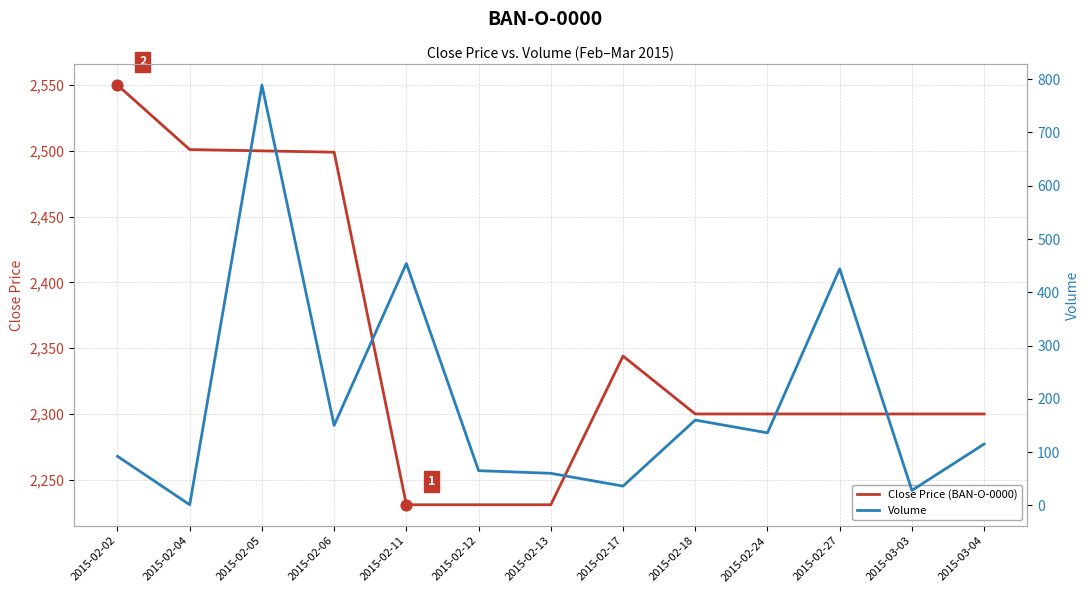

Which series contains the lowest Y value?

Volume